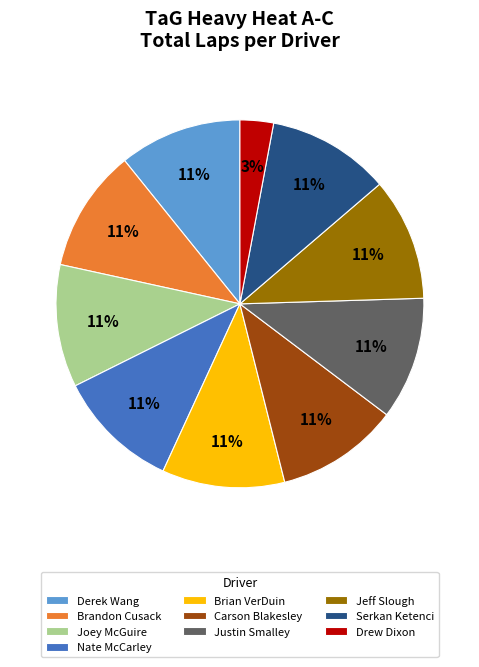

Is it true that Joey McGuire is 16% of the pie?

False